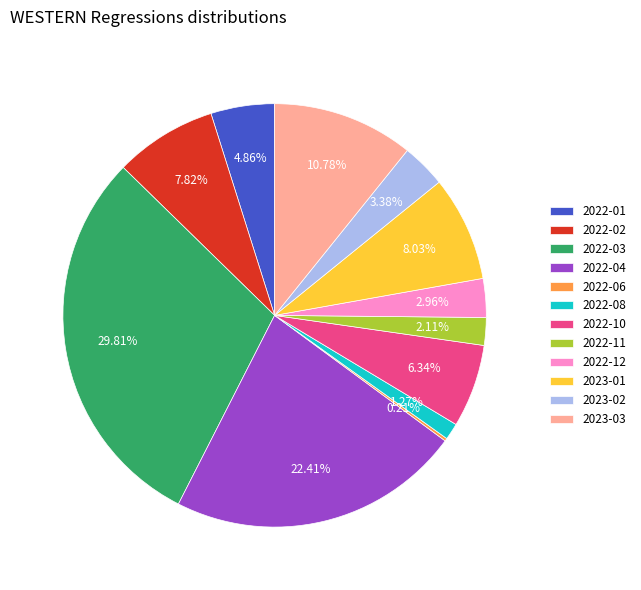

Do 2022-12 and 2023-03 together represent more than half of the pie?

No